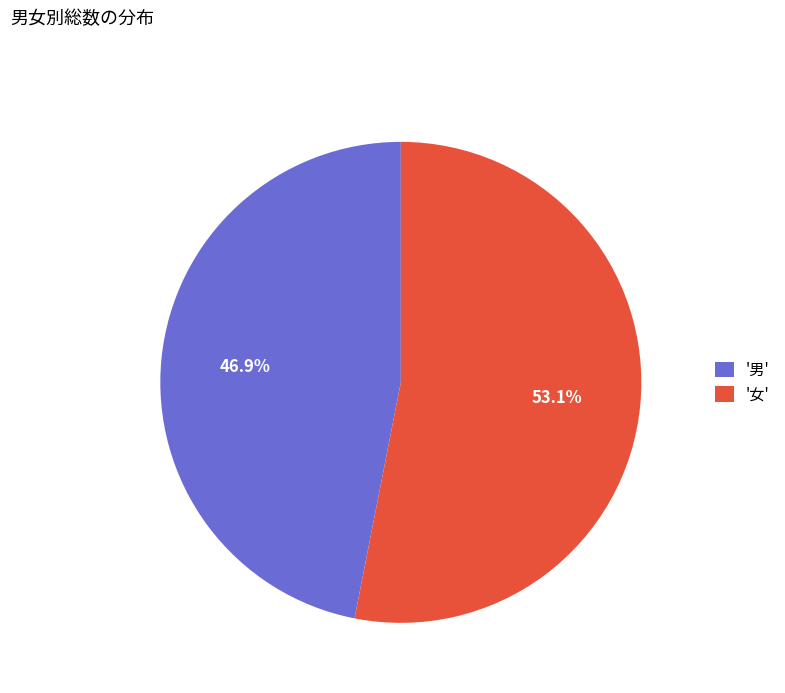

Which has a higher value, '女' or '男'?

'女'